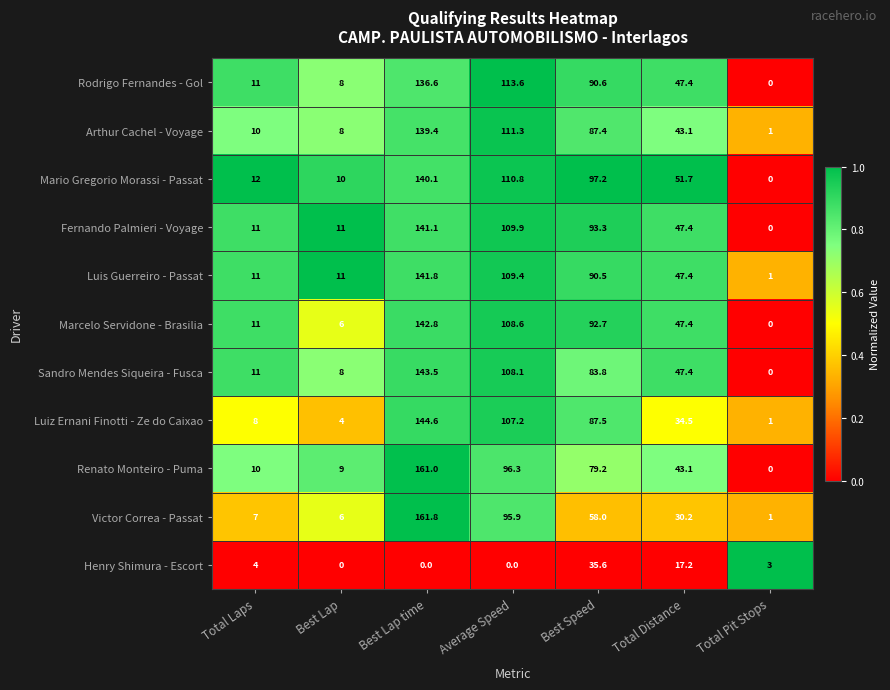

At Best Speed, list the series in order from largest to smallest.

Mario Gregorio Morassi - Passat, Fernando Palmieri - Voyage, Marcelo Servidone - Brasilia, Rodrigo Fernandes - Gol, Luis Guerreiro - Passat, Luiz Ernani Finotti - Ze do Caixao, Arthur Cachel - Voyage, Sandro Mendes Siqueira - Fusca, Renato Monteiro - Puma, Victor Correa - Passat, Henry Shimura - Escort